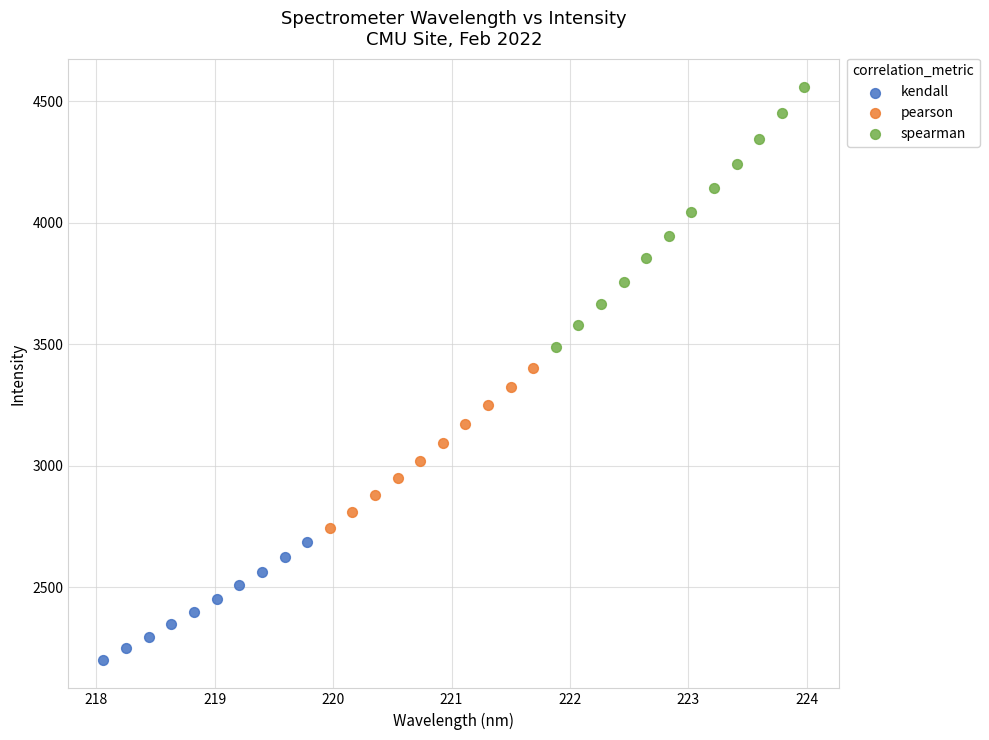

Which series reaches the maximum Y coordinate?

spearman